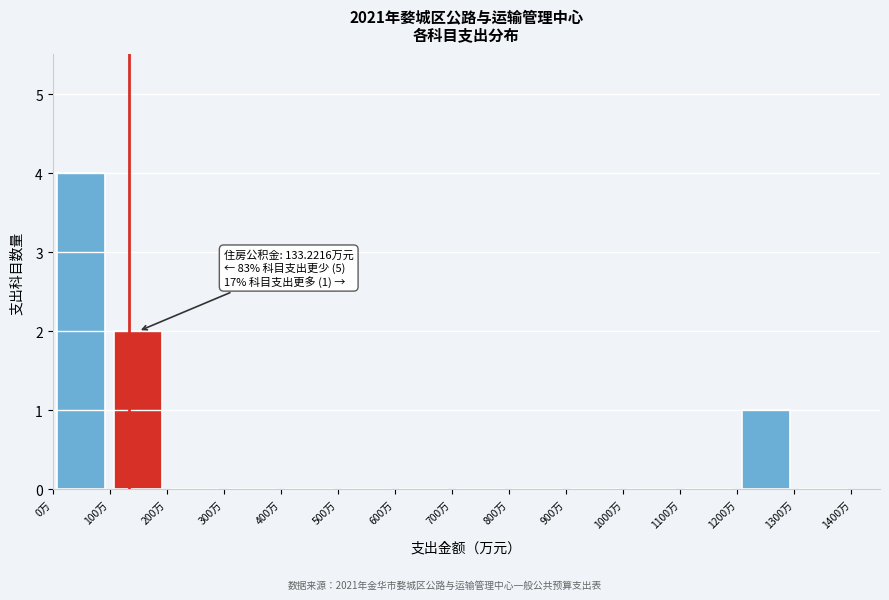

Over which range of the x-axis is the bar tallest?

0 to 100